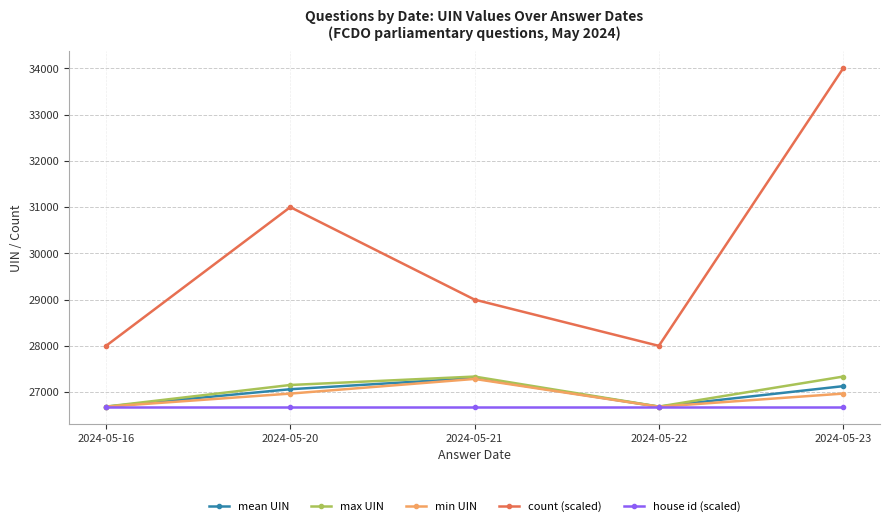

What is the value of the count (scaled) point at the 2nd from the left?

31000.0